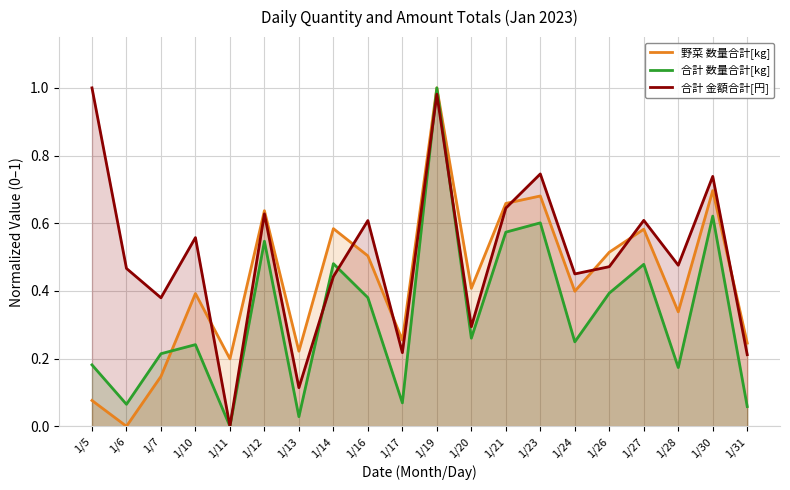

Rank the categories by 合計 数量合計[kg] value from lowest to highest.

1/11, 1/13, 1/31, 1/6, 1/17, 1/28, 1/5, 1/7, 1/10, 1/24, 1/20, 1/16, 1/26, 1/27, 1/14, 1/12, 1/21, 1/23, 1/30, 1/19